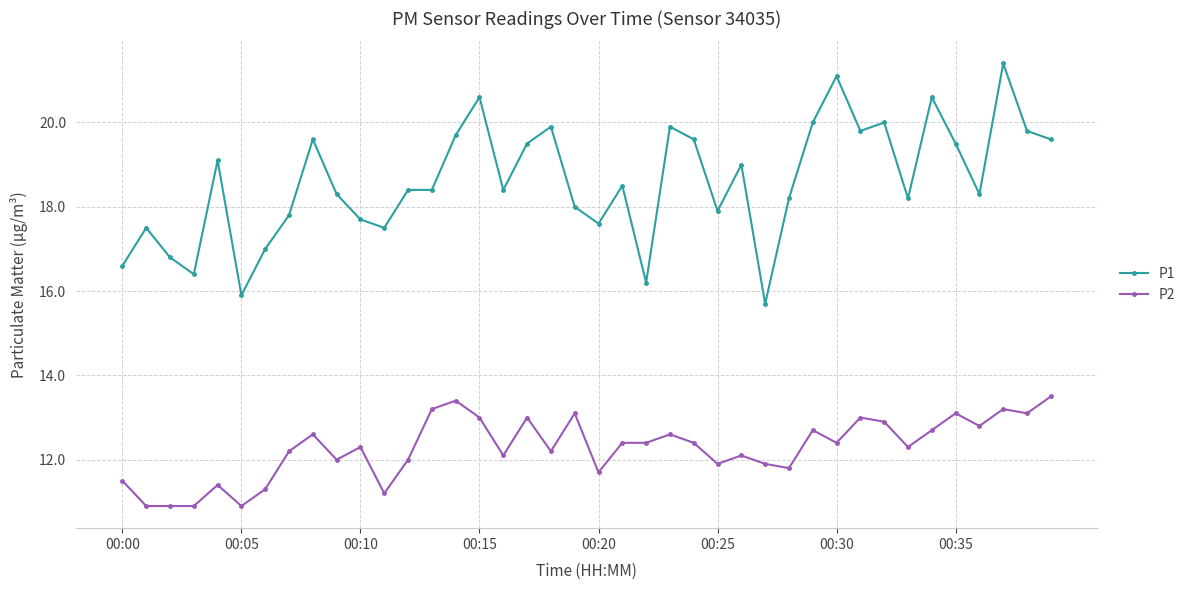

Reading right to left, transcribe all the data shown in this chart.

P1: 19.6	19.8	21.4	18.3	19.5	20.6	18.2	20.0	19.8	21.1	20.0	18.2	15.7	19.0	17.9	19.6	19.9	16.2	18.5	17.6	18.0	19.9	19.5	18.4	20.6	19.7	18.4	18.4	17.5	17.7	18.3	19.6	17.8	17.0	15.9	19.1	16.4	16.8	17.5	16.6
P2: 13.5	13.1	13.2	12.8	13.1	12.7	12.3	12.9	13.0	12.4	12.7	11.8	11.9	12.1	11.9	12.4	12.6	12.4	12.4	11.7	13.1	12.2	13.0	12.1	13.0	13.4	13.2	12.0	11.2	12.3	12.0	12.6	12.2	11.3	10.9	11.4	10.9	10.9	10.9	11.5